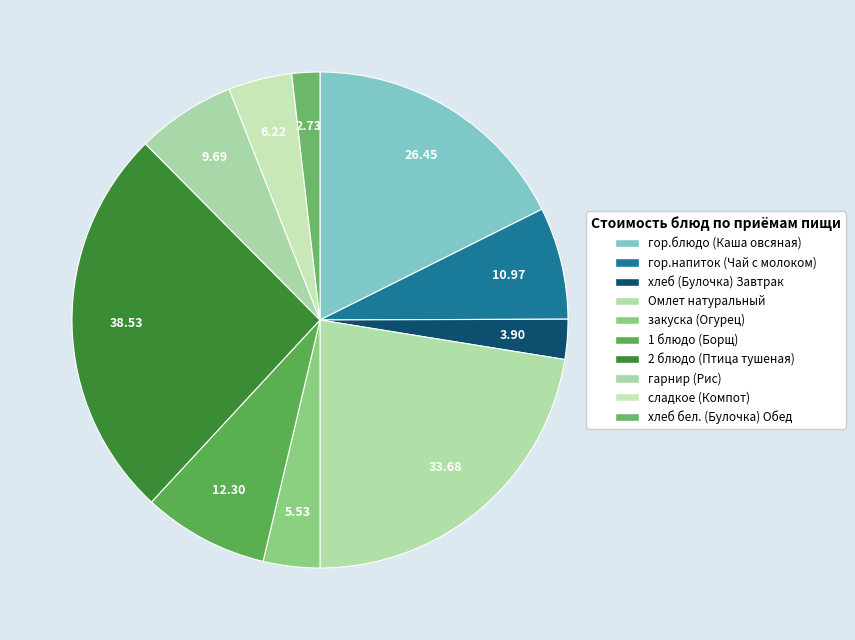

Is there any slice that represents more than half of the pie?

No